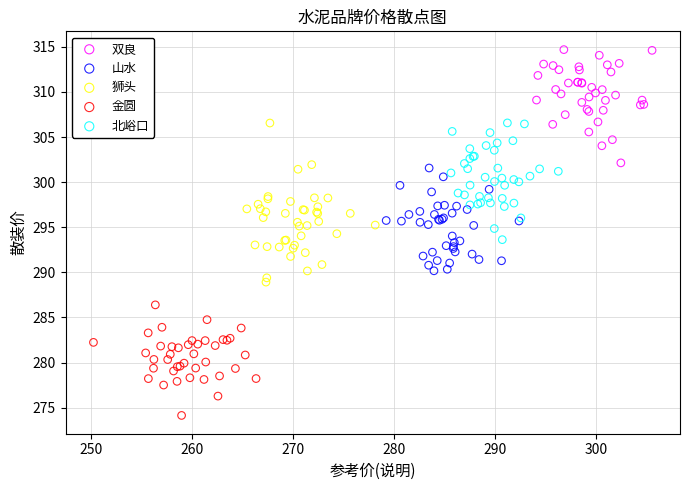

Which series contains the lowest Y value?

金圆